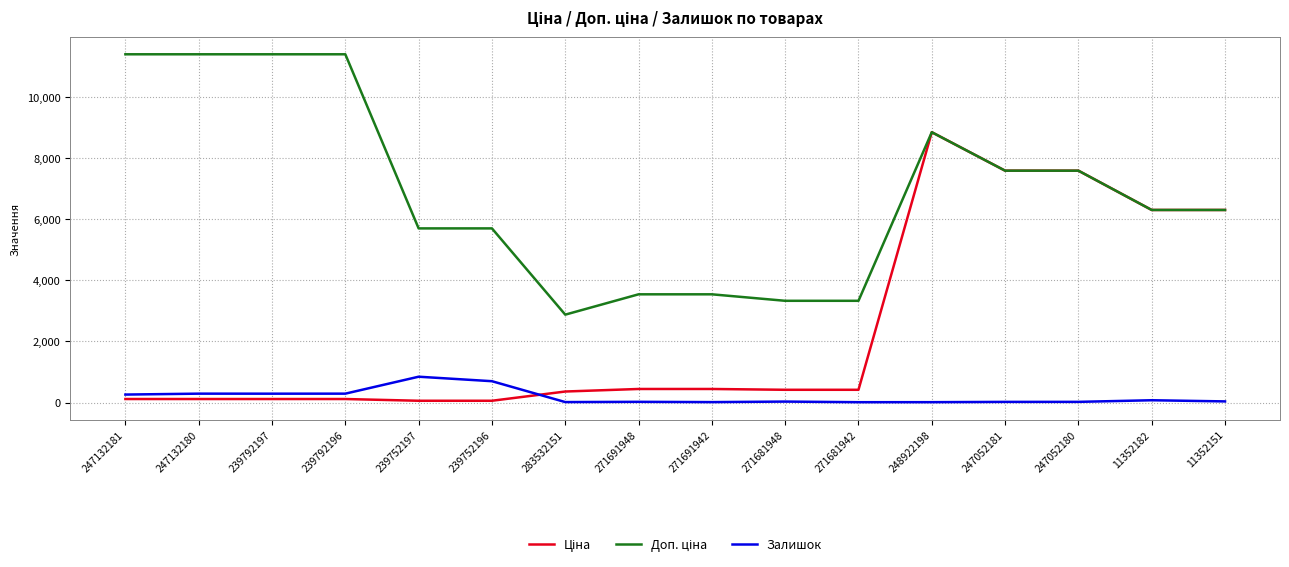

What is the greatest value displayed?

11410.0